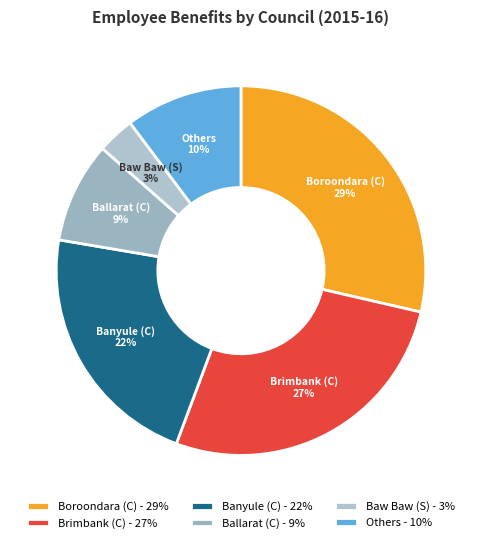

To the nearest percent, what portion does Banyule (C) represent?

22%